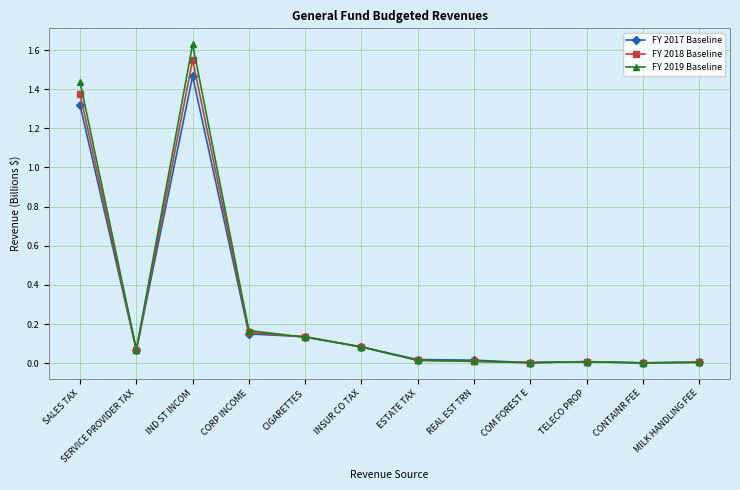

How many categories are shown in the chart?

12